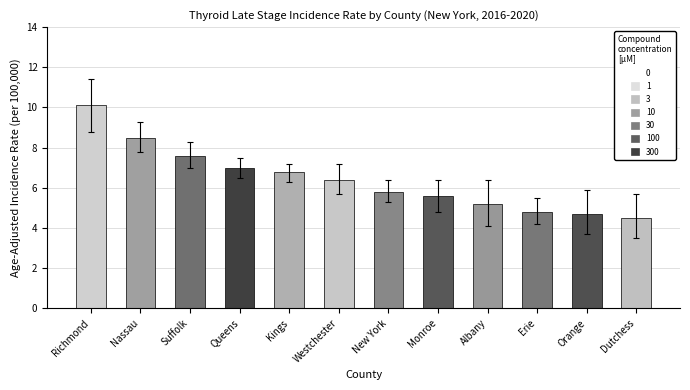

Approximately how many times larger is the value at Nassau compared to New York?

1.5